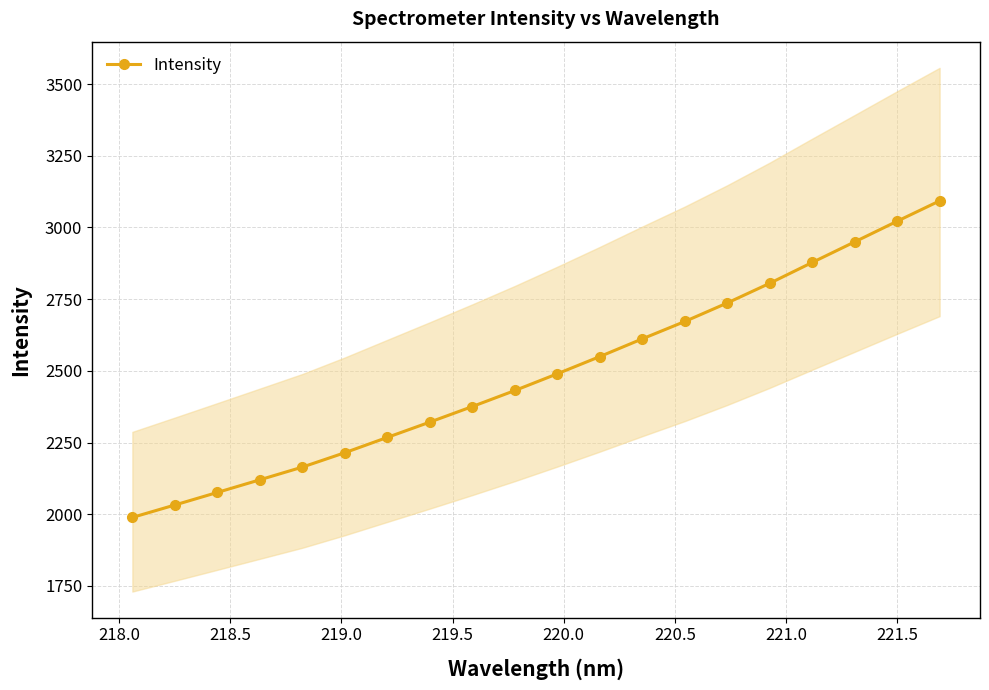

True or false: Intensity has more than 0 interior local peaks.

False